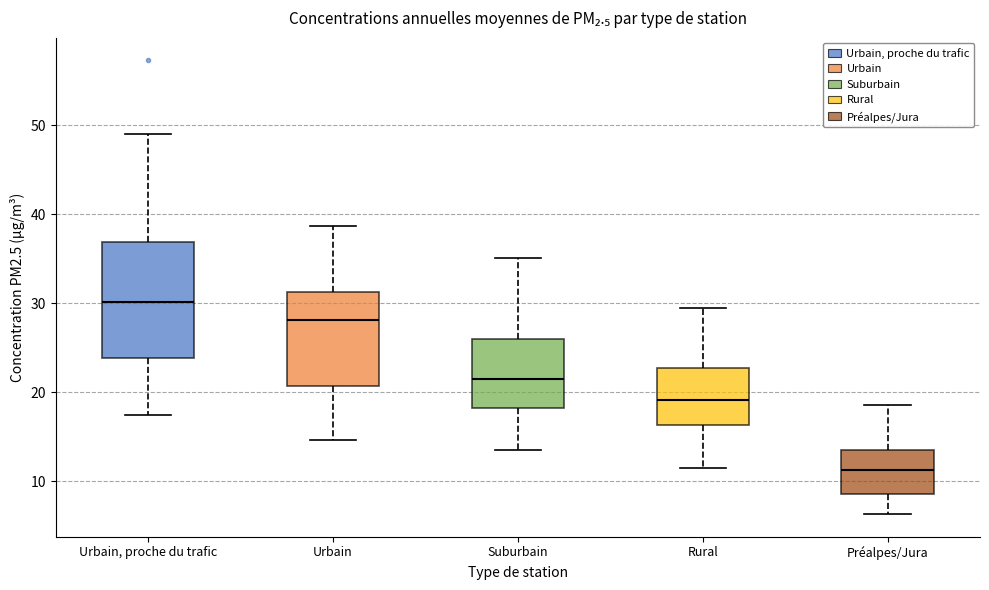

Which box's median line is the lowest?

Préalpes/Jura